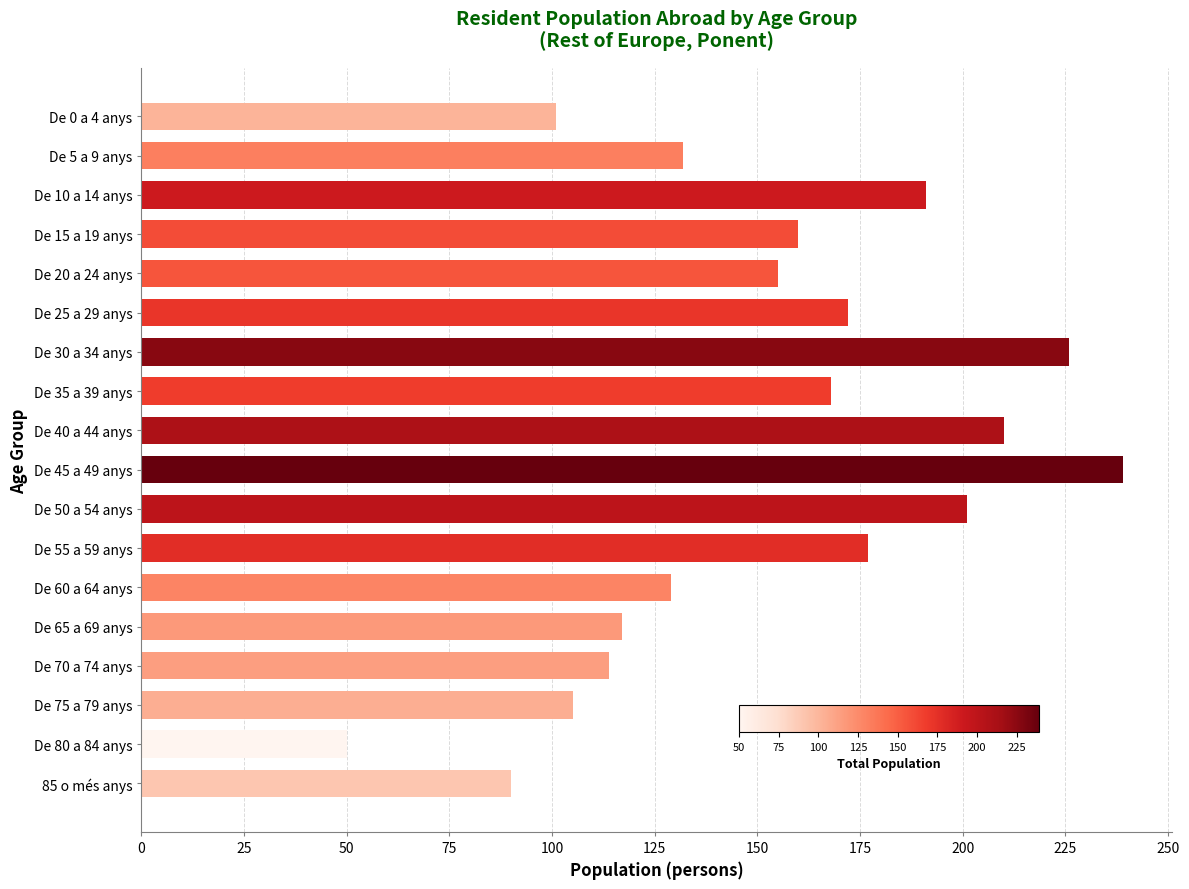

List the labels in order of value, smallest first.

De 80 a 84 anys, 85 o més anys, De 0 a 4 anys, De 75 a 79 anys, De 70 a 74 anys, De 65 a 69 anys, De 60 a 64 anys, De 5 a 9 anys, De 20 a 24 anys, De 15 a 19 anys, De 35 a 39 anys, De 25 a 29 anys, De 55 a 59 anys, De 10 a 14 anys, De 50 a 54 anys, De 40 a 44 anys, De 30 a 34 anys, De 45 a 49 anys